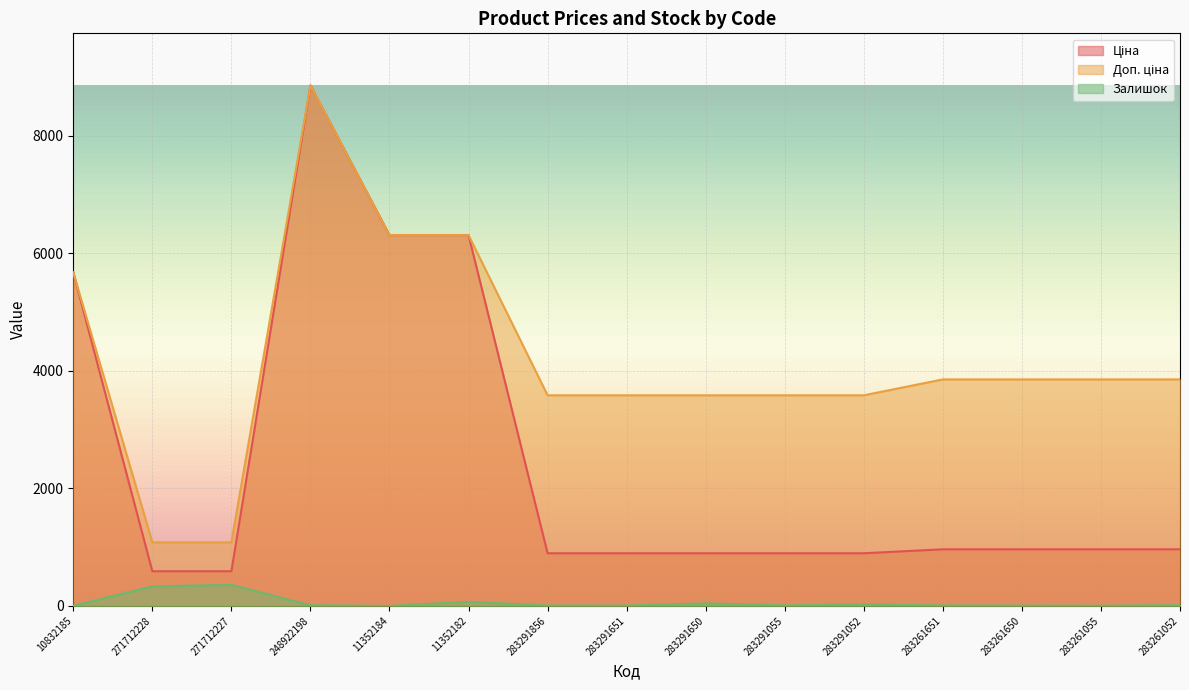

Reading left to right, extract all data points from this chart.

Ціна: 5673.8	589.9	589.9	8856.7	6308.8	6308.8	895.9	895.9	895.9	895.9	895.9	963.5	963.5	963.5	963.5
Доп. ціна: 5673.8	1081.7	1081.7	8856.7	6308.8	6308.8	3583.6	3583.6	3583.6	3583.6	3583.6	3854.0	3854.0	3854.0	3854.0
Залишок: 2.0	333.0	359.0	11.0	1.0	70.0	7.0	6.0	43.0	9.0	26.0	8.0	6.0	4.0	12.0